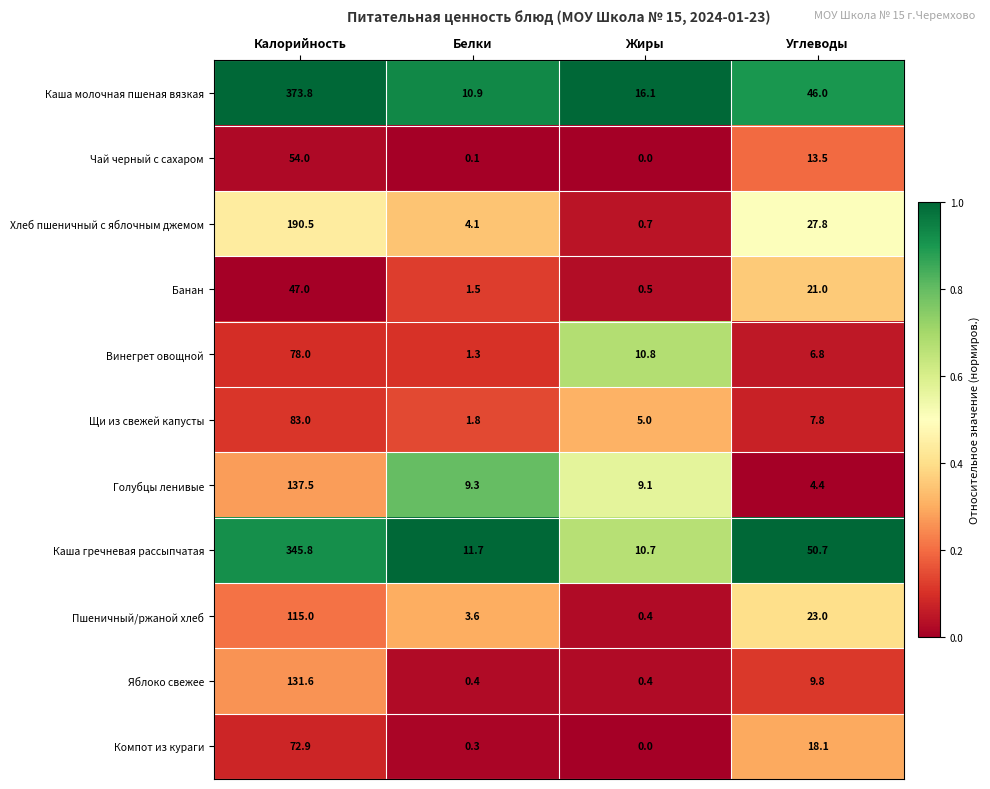

What is the average value of the Каша гречневая рассыпчатая series?

104.7